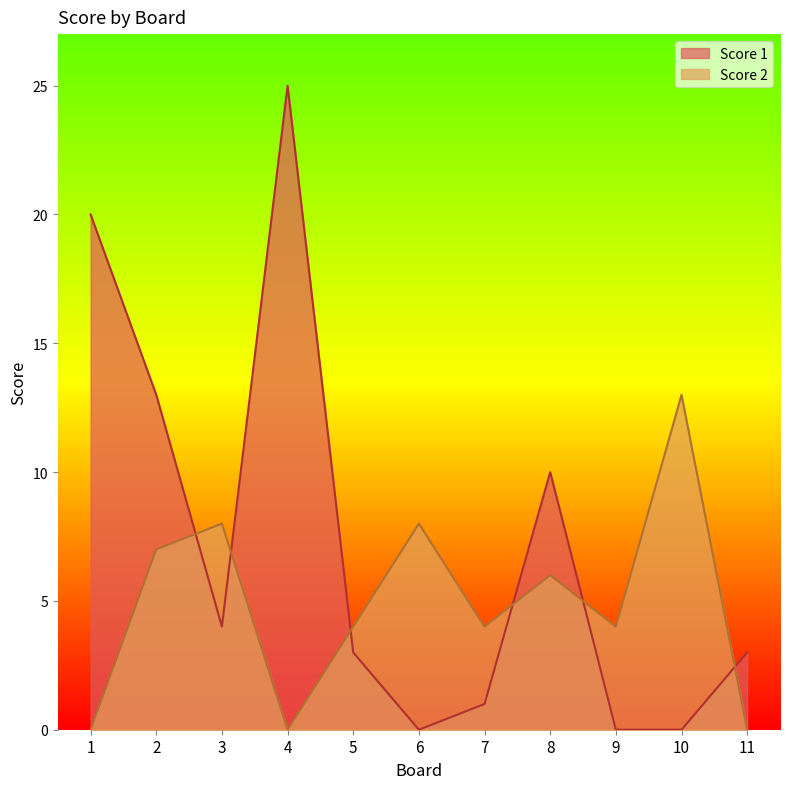

How many times do Score 1 and Score 2 cross each other?

6